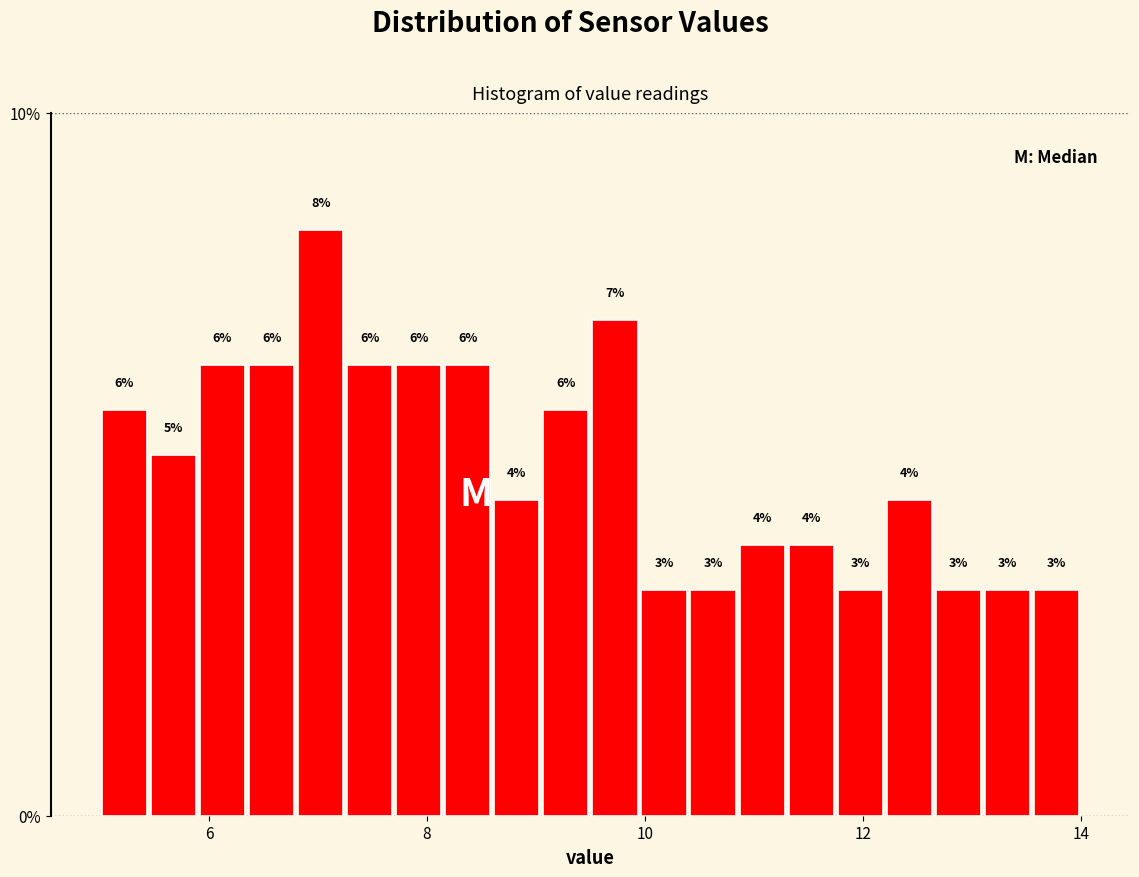

Around what value on the x-axis is the tallest bar? Give the approximate position of its centre, as read against the axis.

7.0